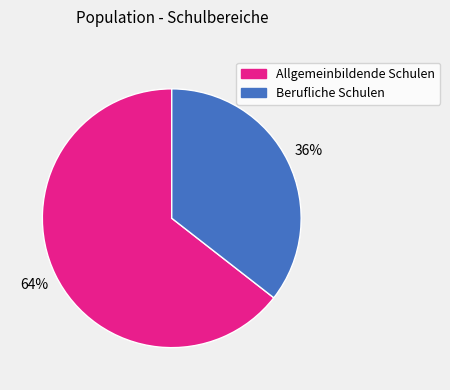

Which has a higher value, Berufliche Schulen or Allgemeinbildende Schulen?

Allgemeinbildende Schulen